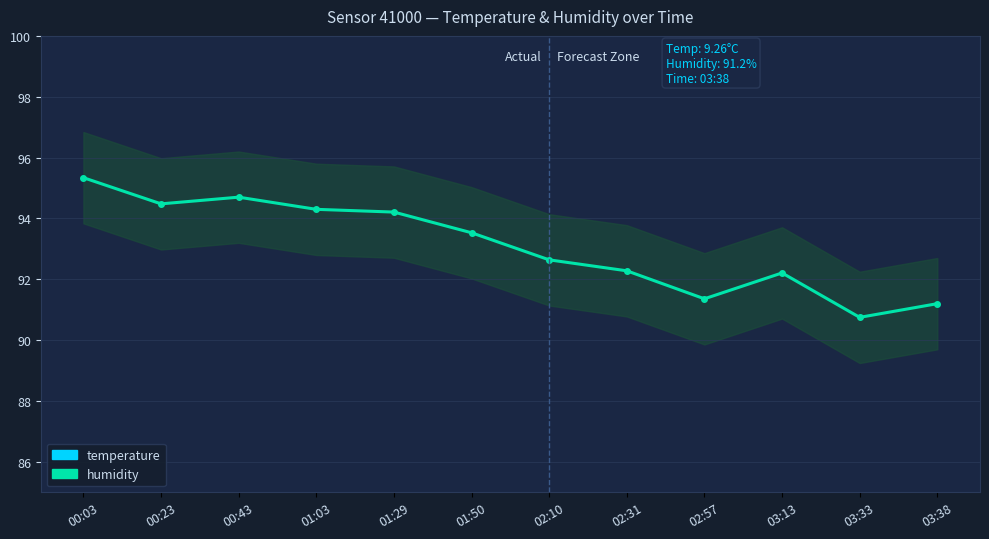

Does the chart have visible grid lines?

Yes